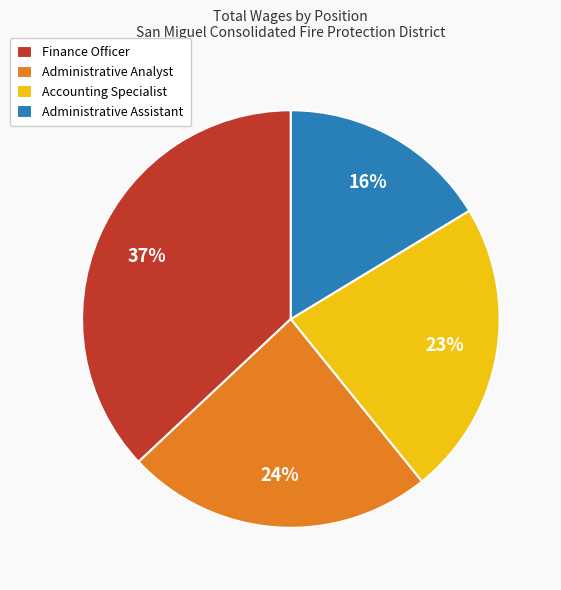

How many segments does this pie chart have?

4